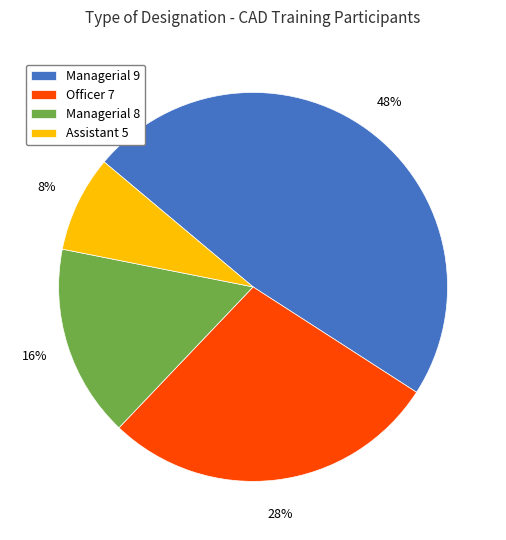

To the nearest percent, what is the difference between the largest and smallest slice percentages?

40%